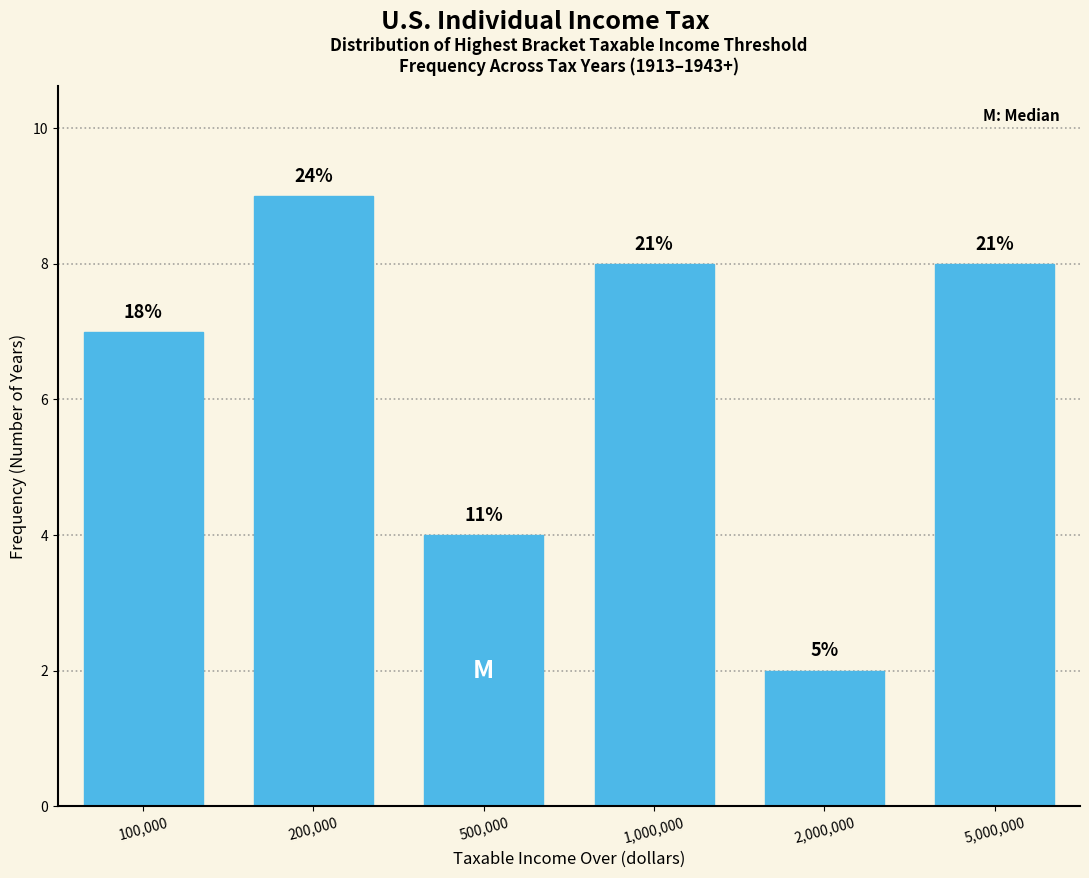

Are the bars horizontal?

No